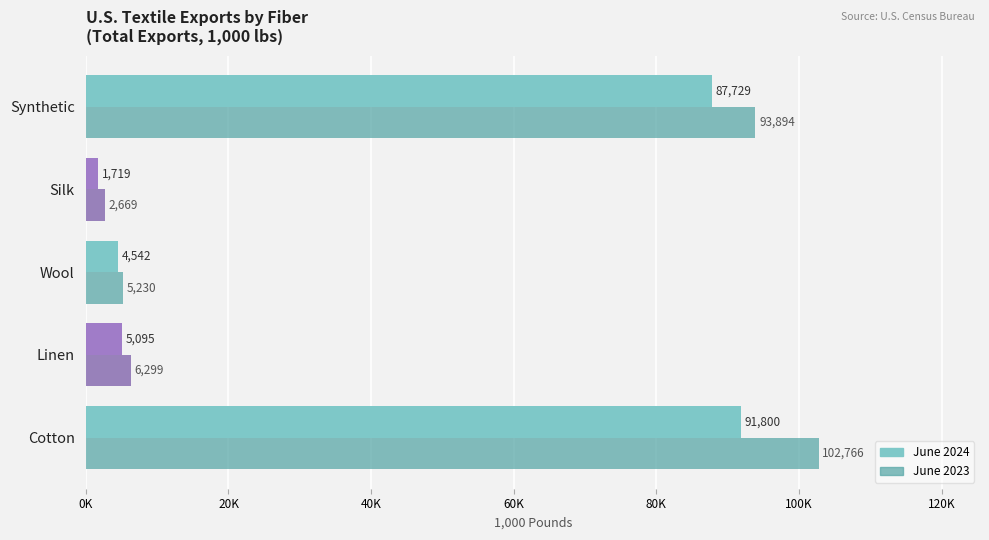

What is the value of the June 2023 bar at the 2nd from the left?

6299.1